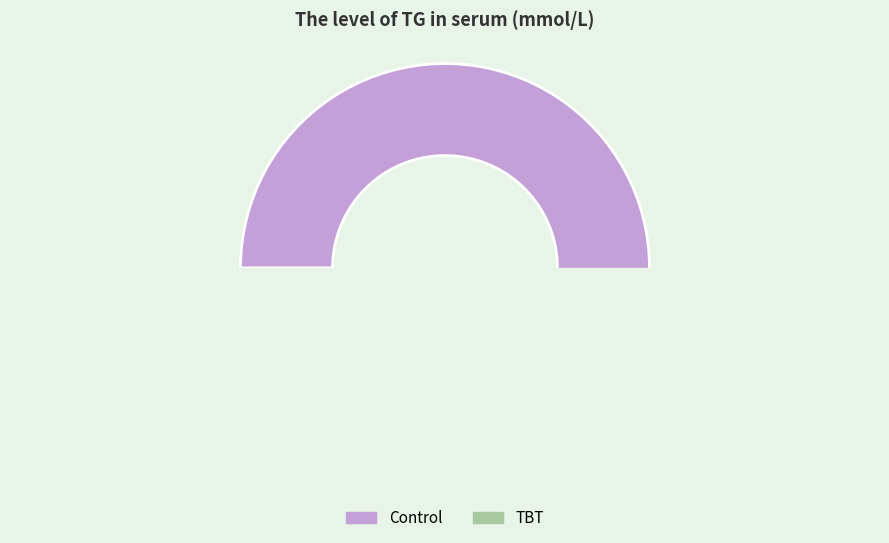

To the nearest percent, what percentage of the pie is 7?

11%